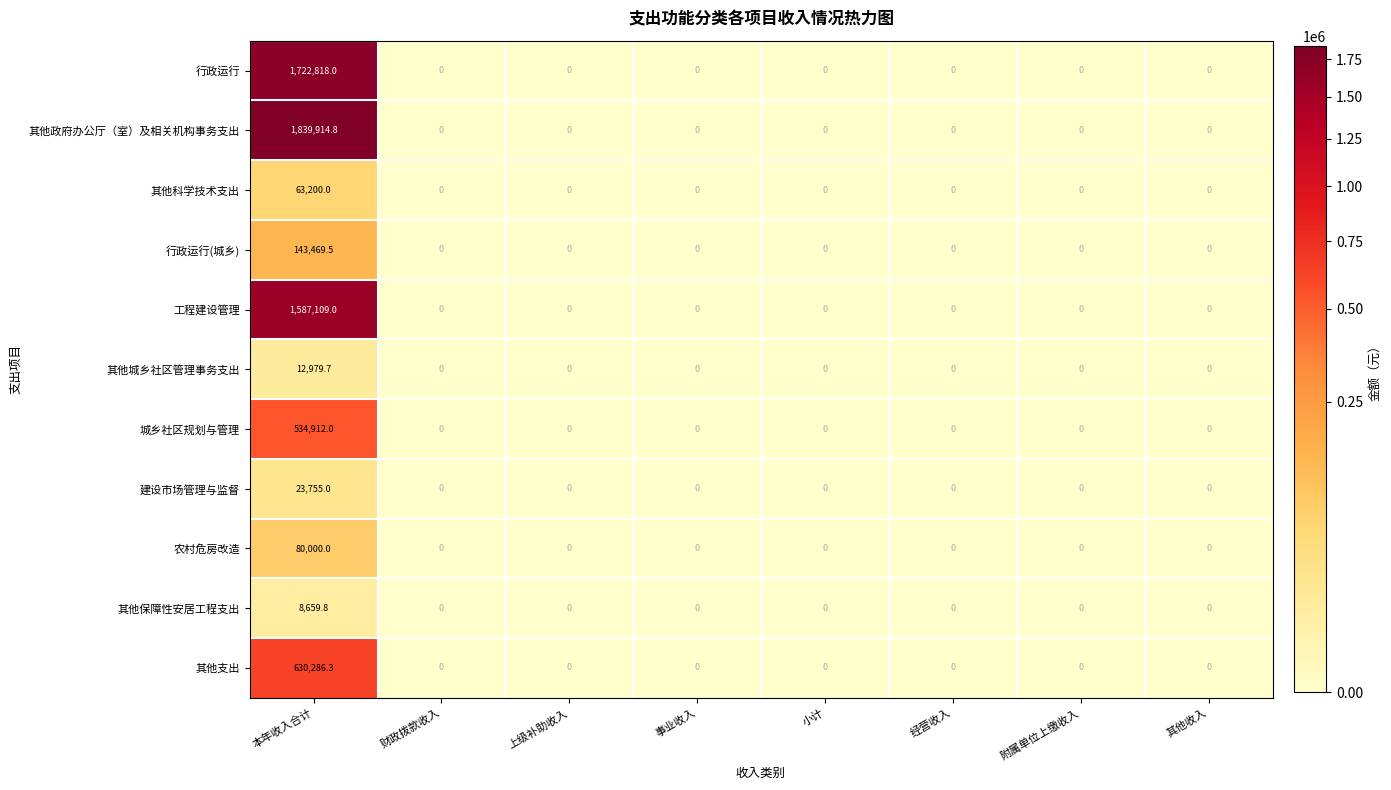

Which series has the widest spread of values?

其他政府办公厅（室）及相关机构事务支出